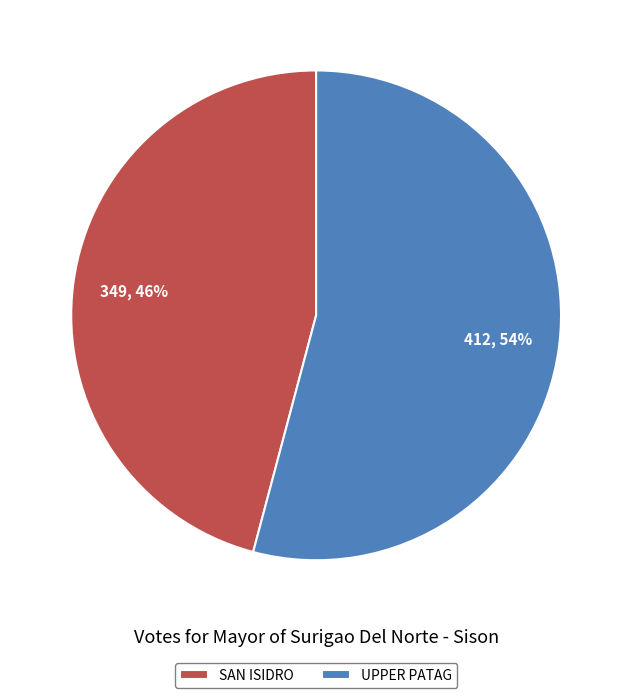

To the nearest percent, what portion does SAN ISIDRO represent?

46%